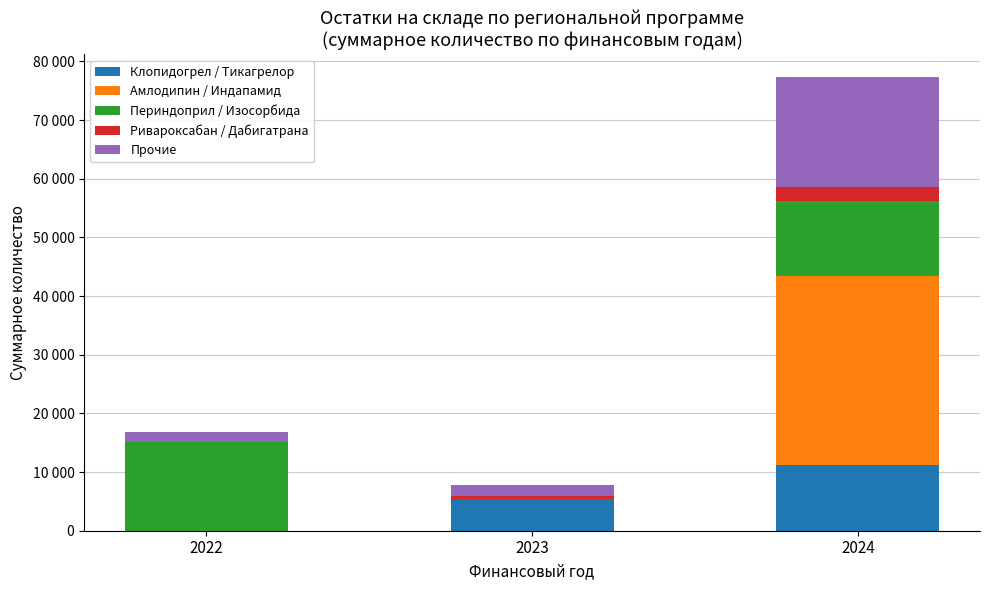

What are all the series names shown in the legend?

Клопидогрел / Тикагрелор, Амлодипин / Индапамид, Периндоприл / Изосорбида, Ривароксабан / Дабигатрана, Прочие